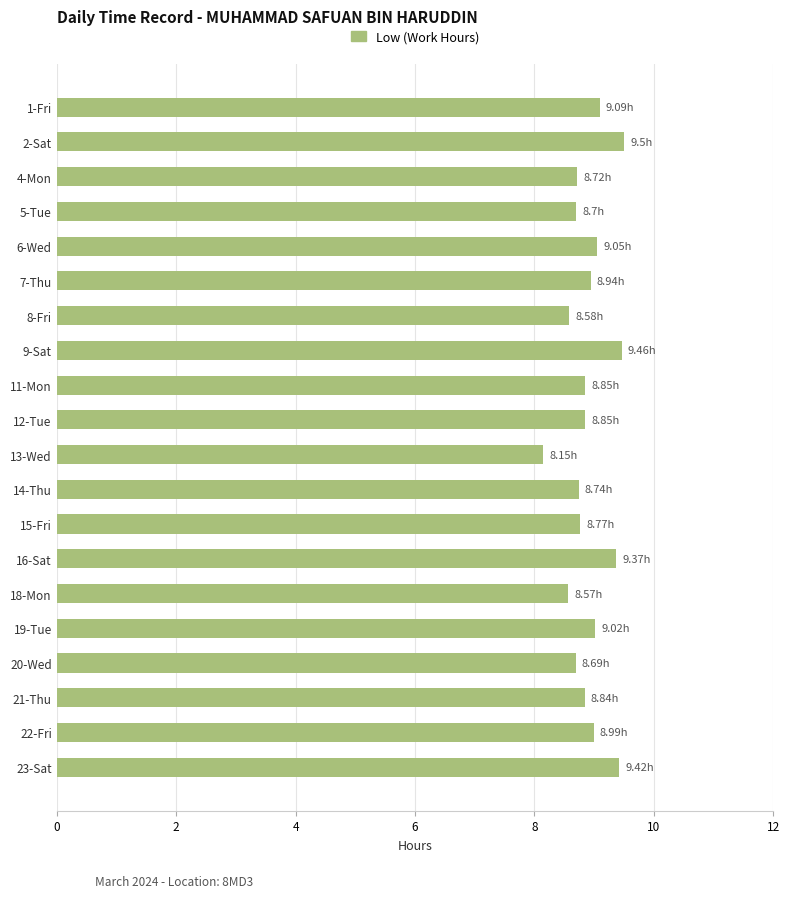

Approximately how many times larger is the value at 8-Fri compared to 16-Sat?

0.9